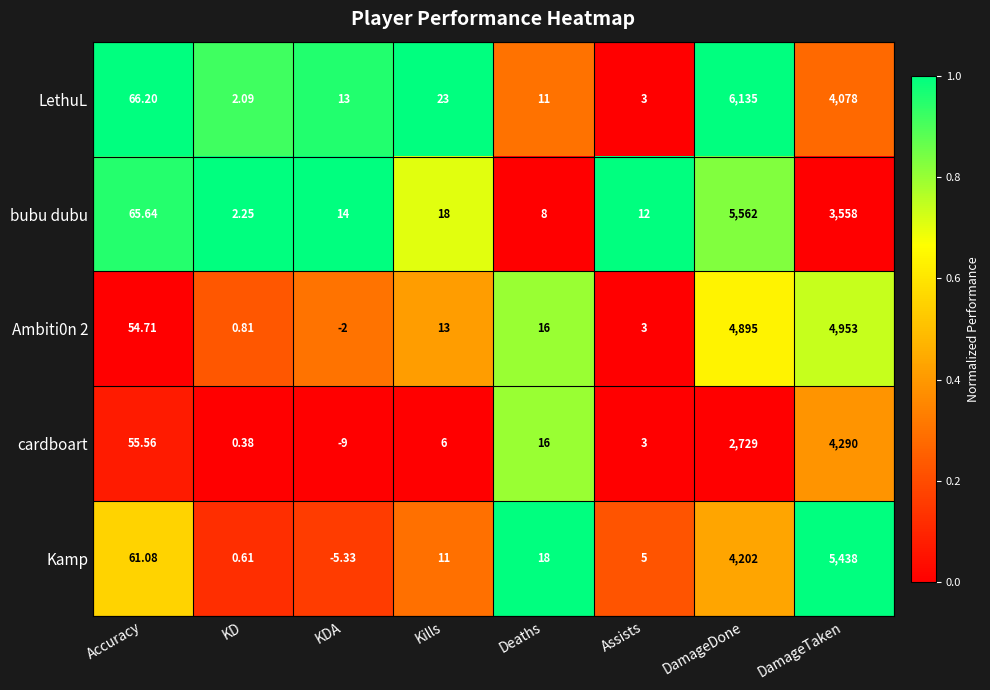

List the labels in order of cardboart value, largest first.

DamageTaken, DamageDone, Accuracy, Deaths, Kills, Assists, KD, KDA